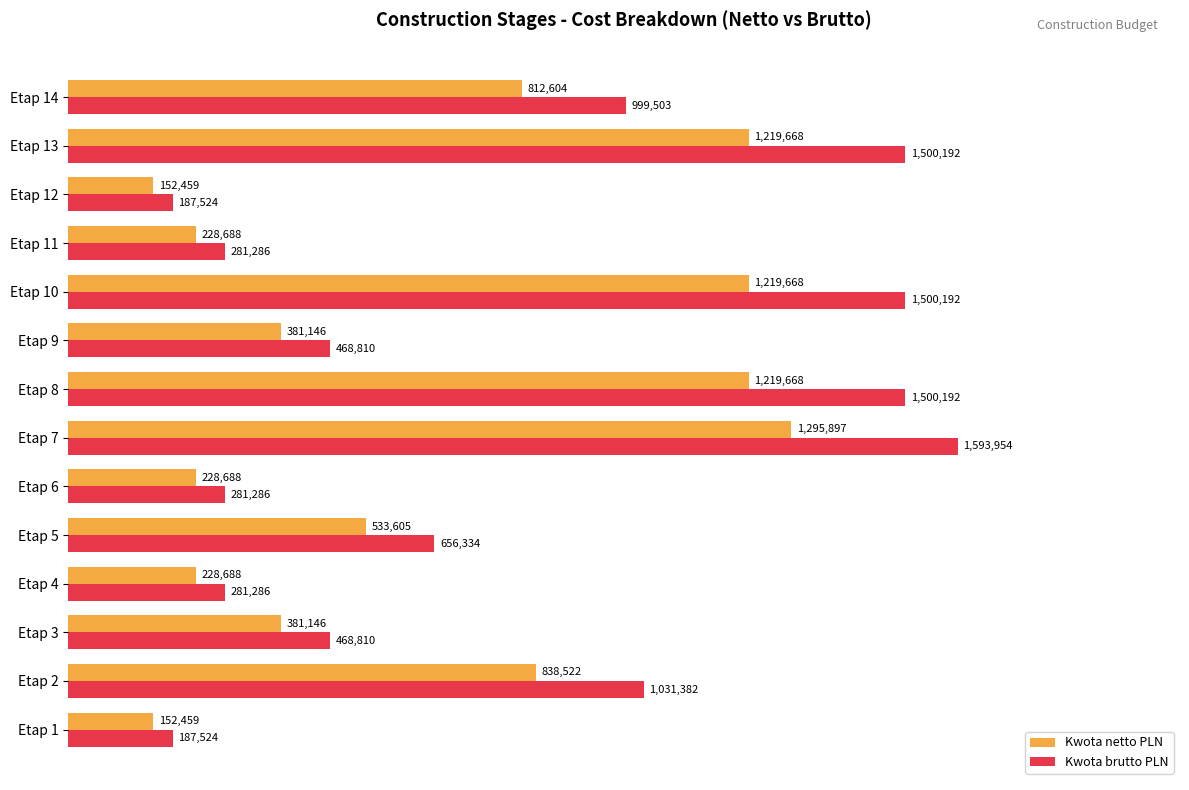

At which label is Kwota brutto PLN closest to 890738?

Etap 14